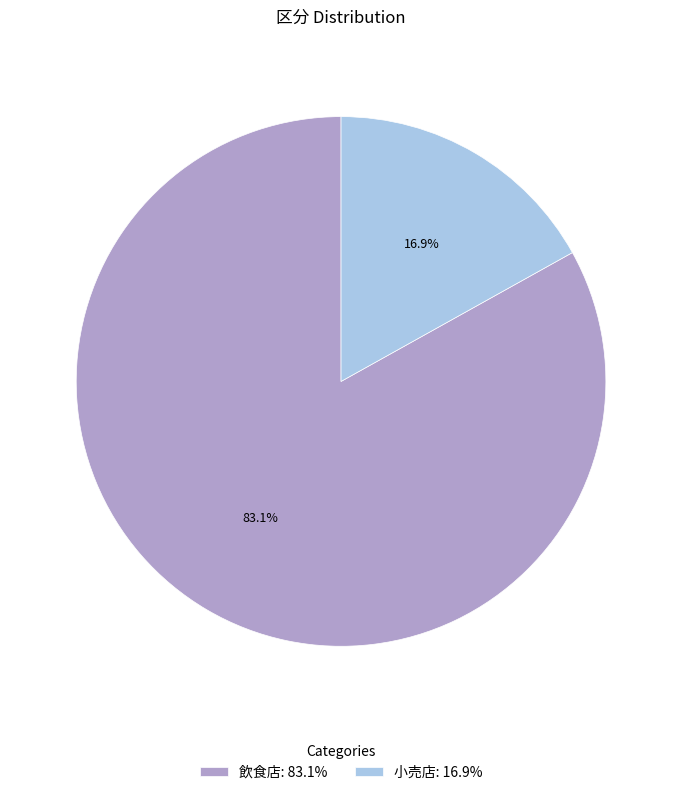

Count the number of slices in the pie.

2